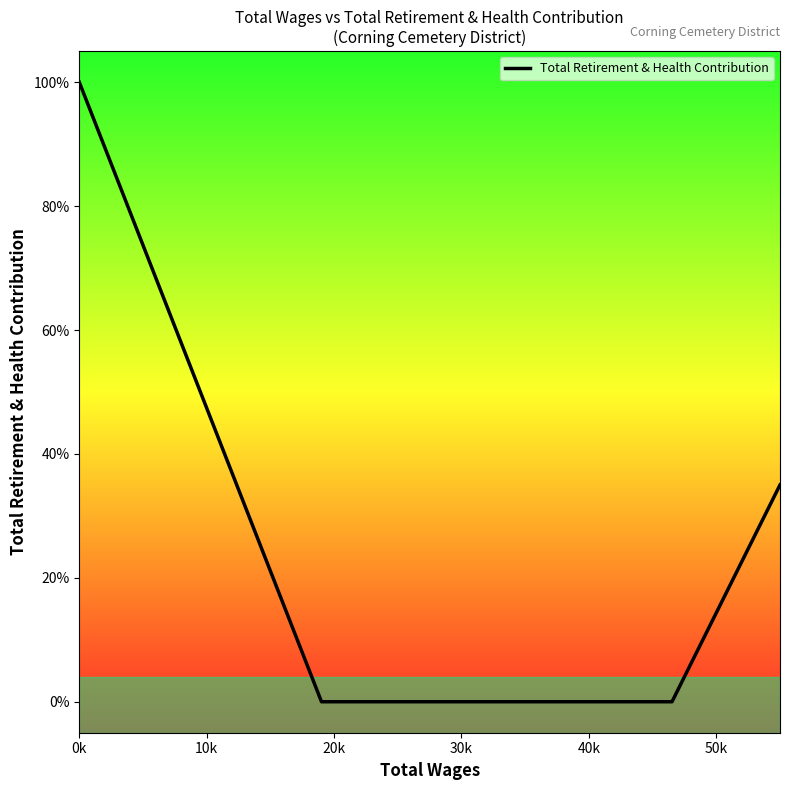

Reading right to left, list all the values displayed in this chart.

0.3	0.0	0.0	0.0	0.0	1.0